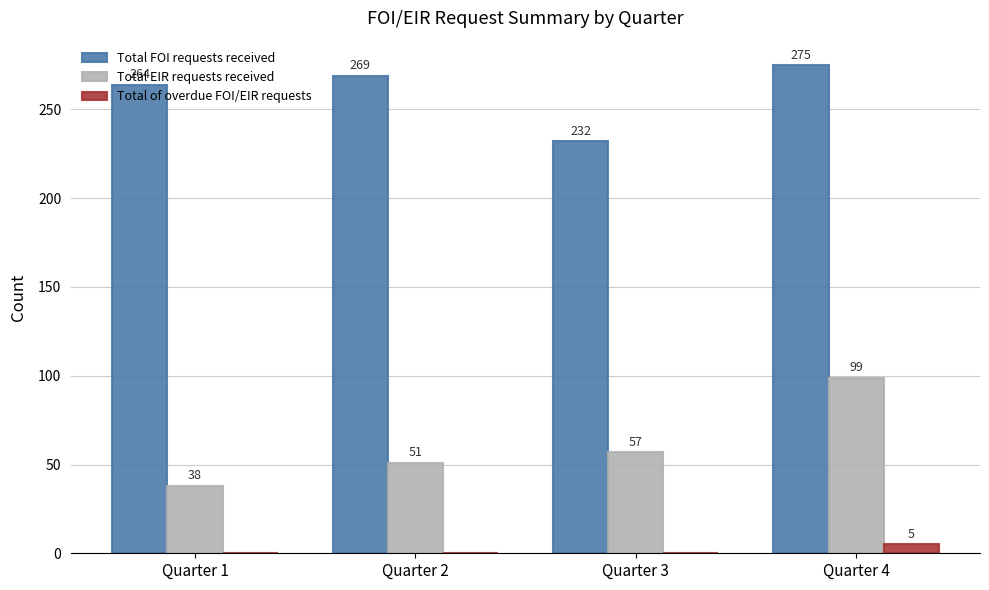

Which series changed the most between Quarter 1 and Quarter 4?

Total EIR requests received